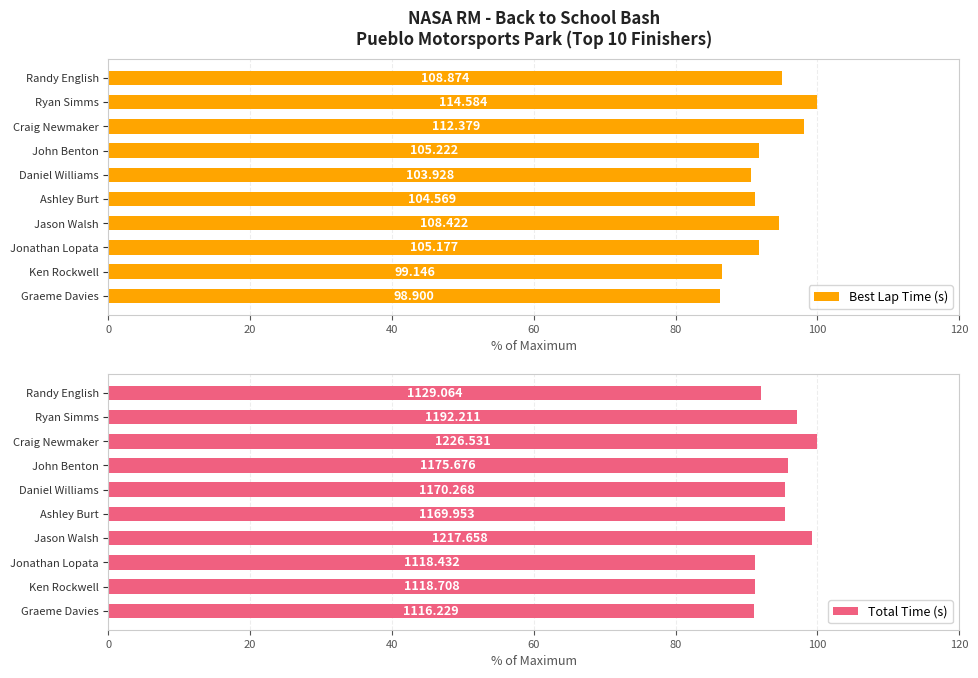

True or false: Best Lap Time (s) has a value of 94.6 at Jason Walsh.

True